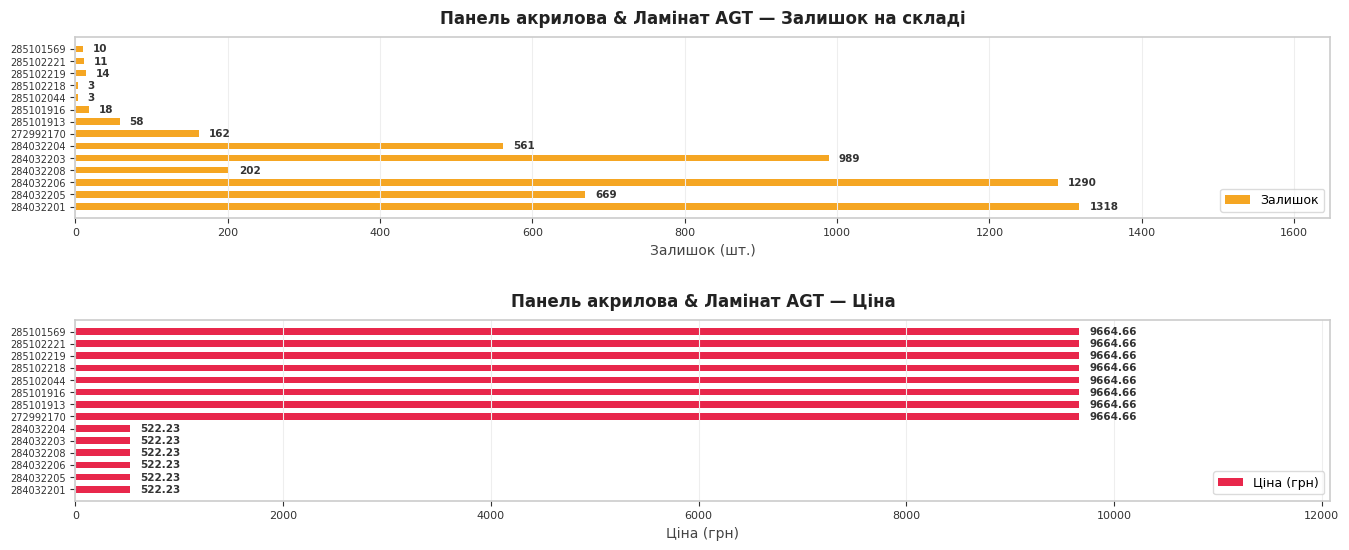

What is the approximate value of Залишок at 285102219?

14